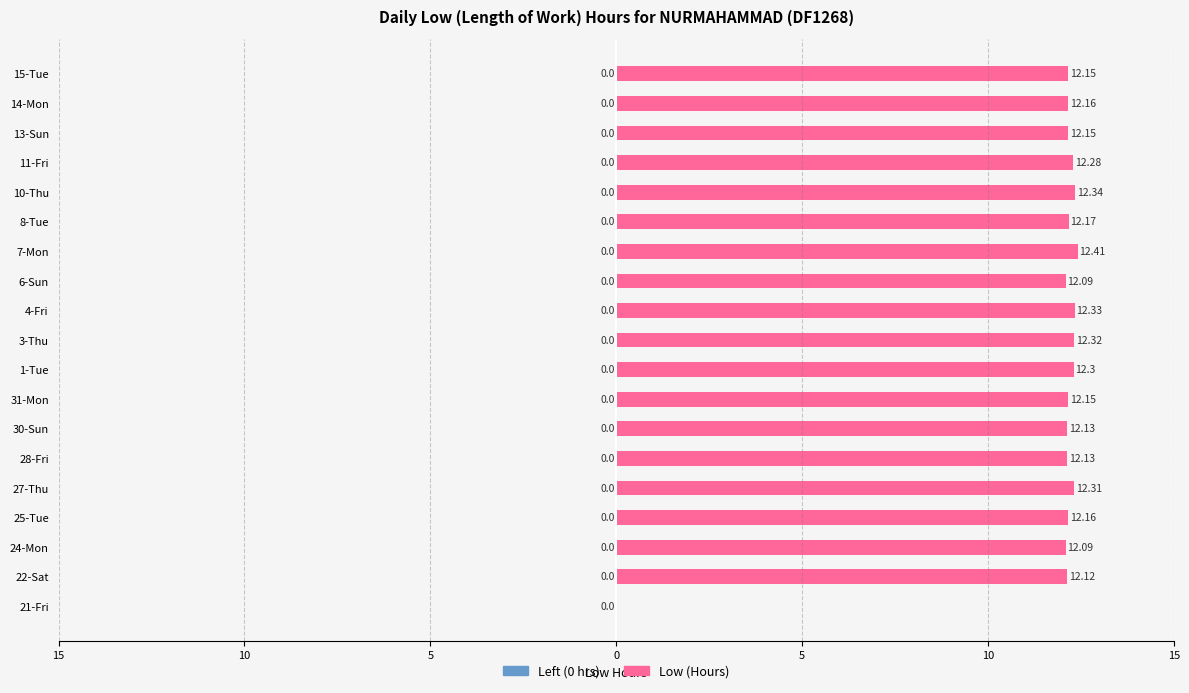

Are the bars horizontal?

Yes